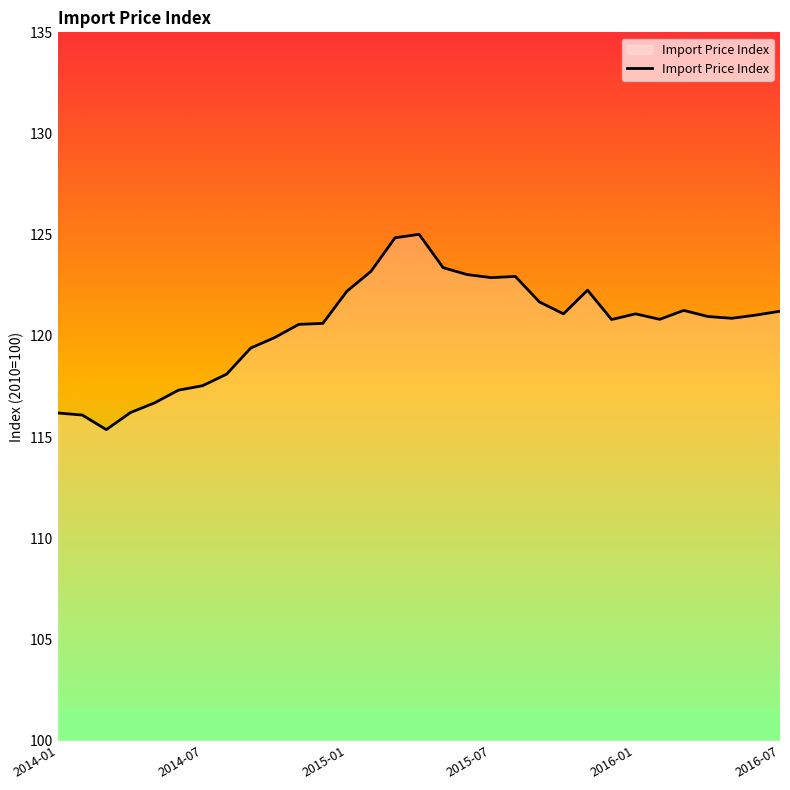

What is the smallest value displayed?

115.4